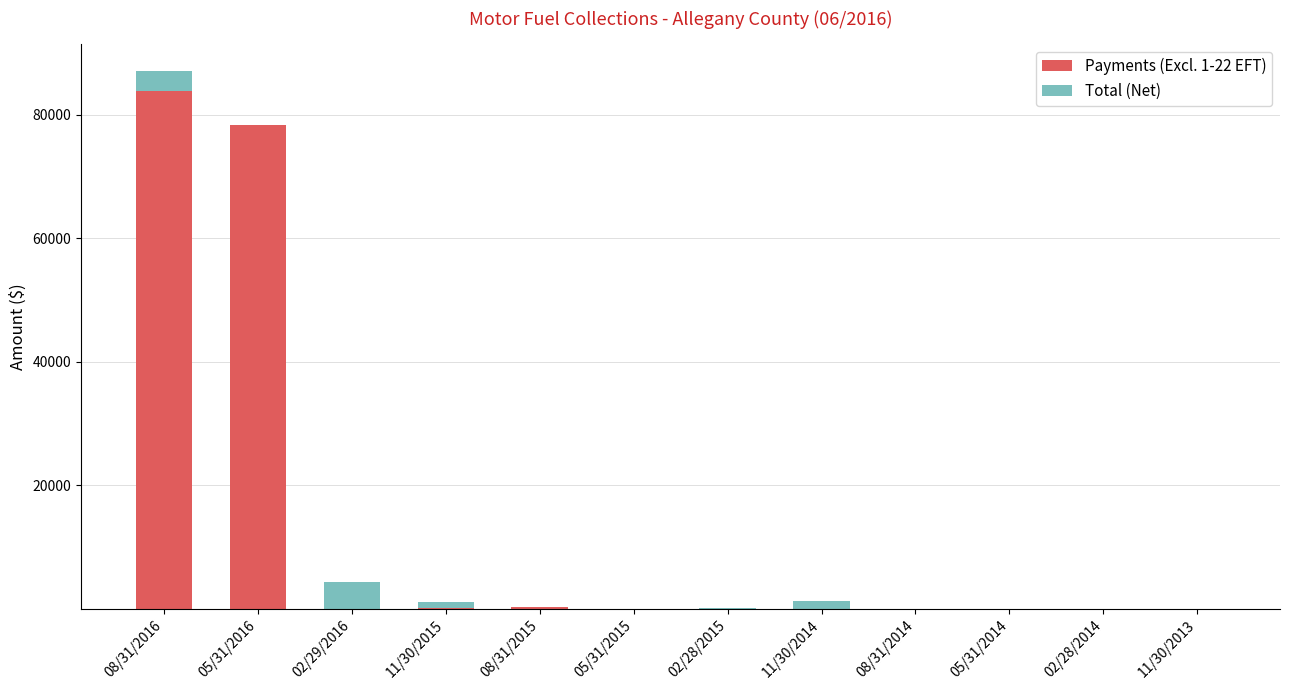

At which category is the sum across all series the highest?

08/31/2016